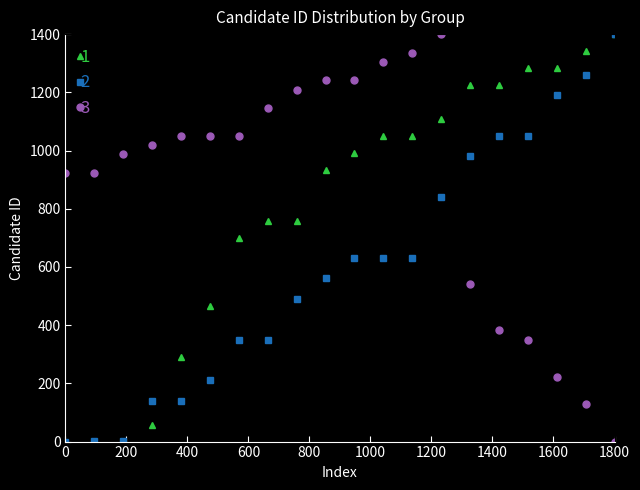

What is the highest value of the 3 series?

1400.0